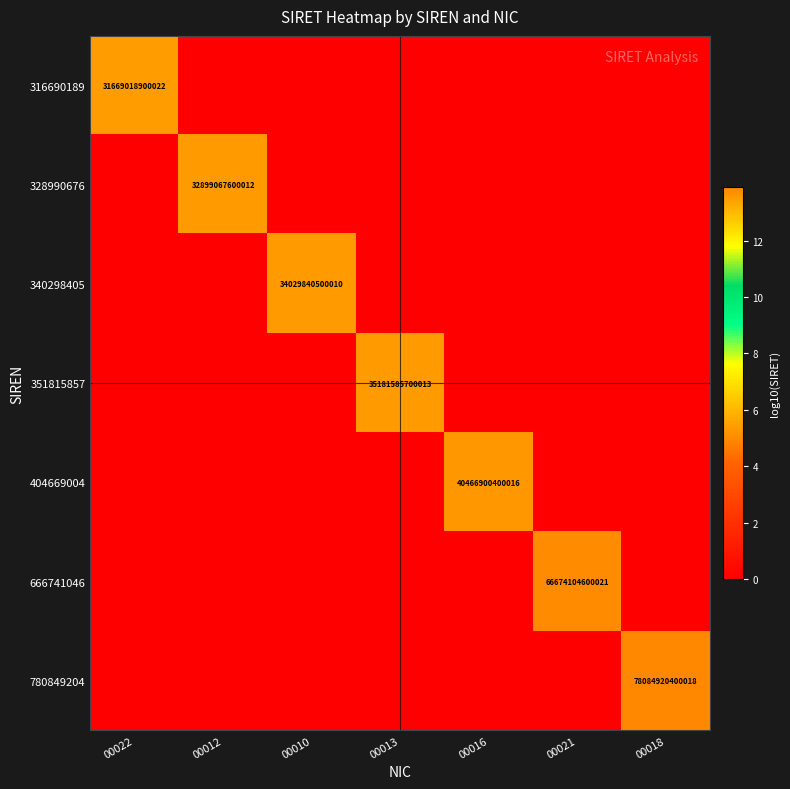

Is the value of 404669004 at 00016 greater than the value of 780849204 at 00018?

No